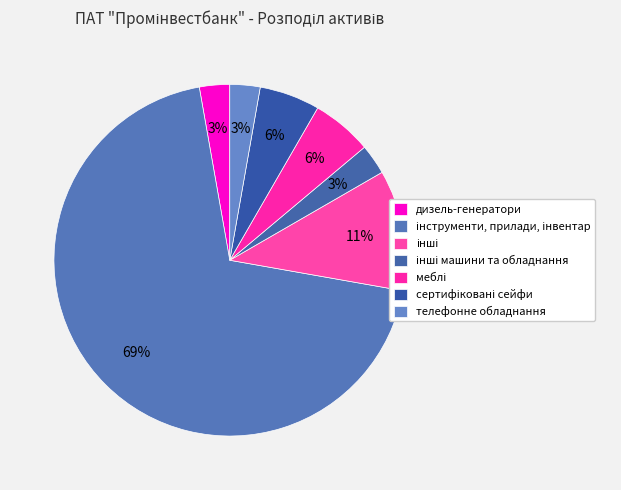

How many segments does this pie chart have?

7